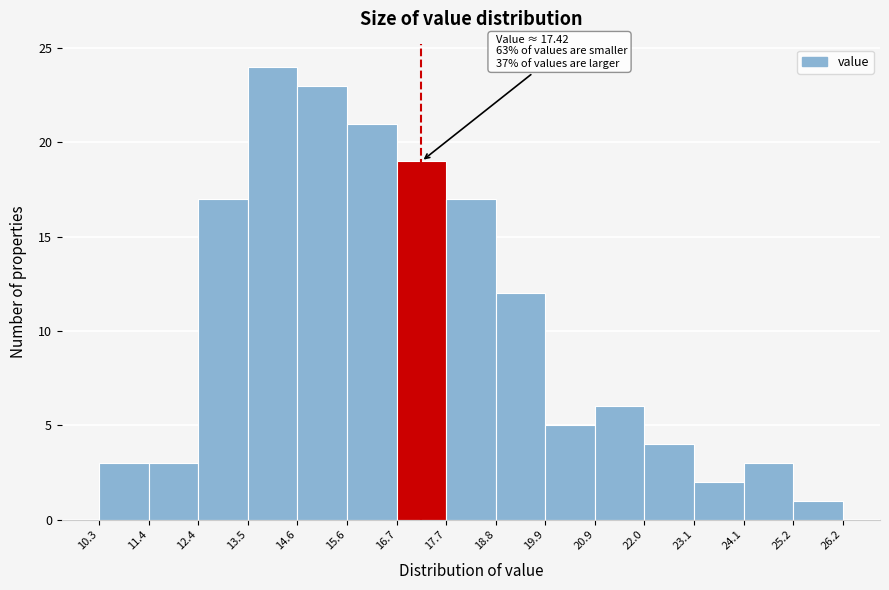

Which range on the x-axis has the tallest bar?

13.5 to 14.6